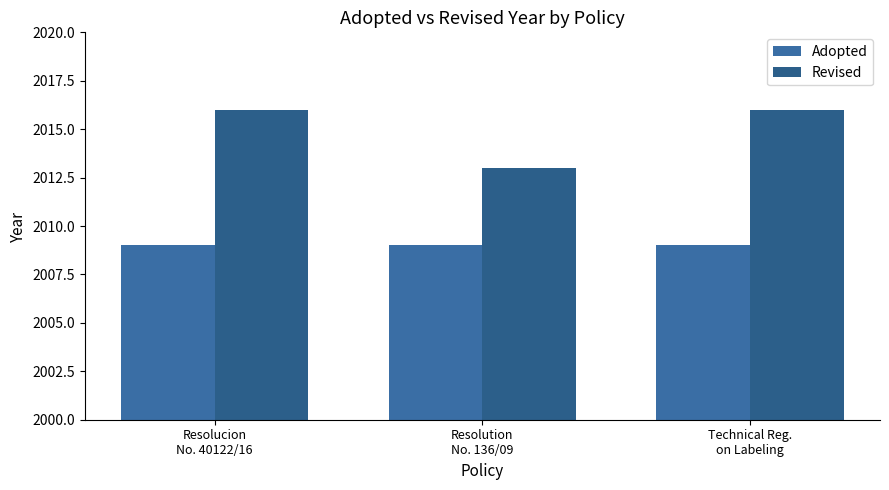

Which series has the largest total across all categories?

Revised